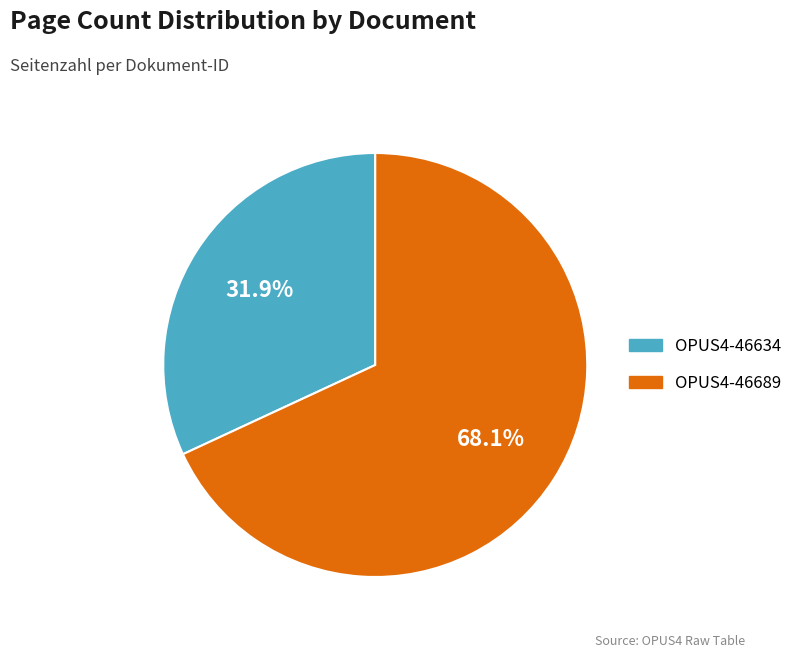

Which category has the biggest portion of the pie?

OPUS4-46689